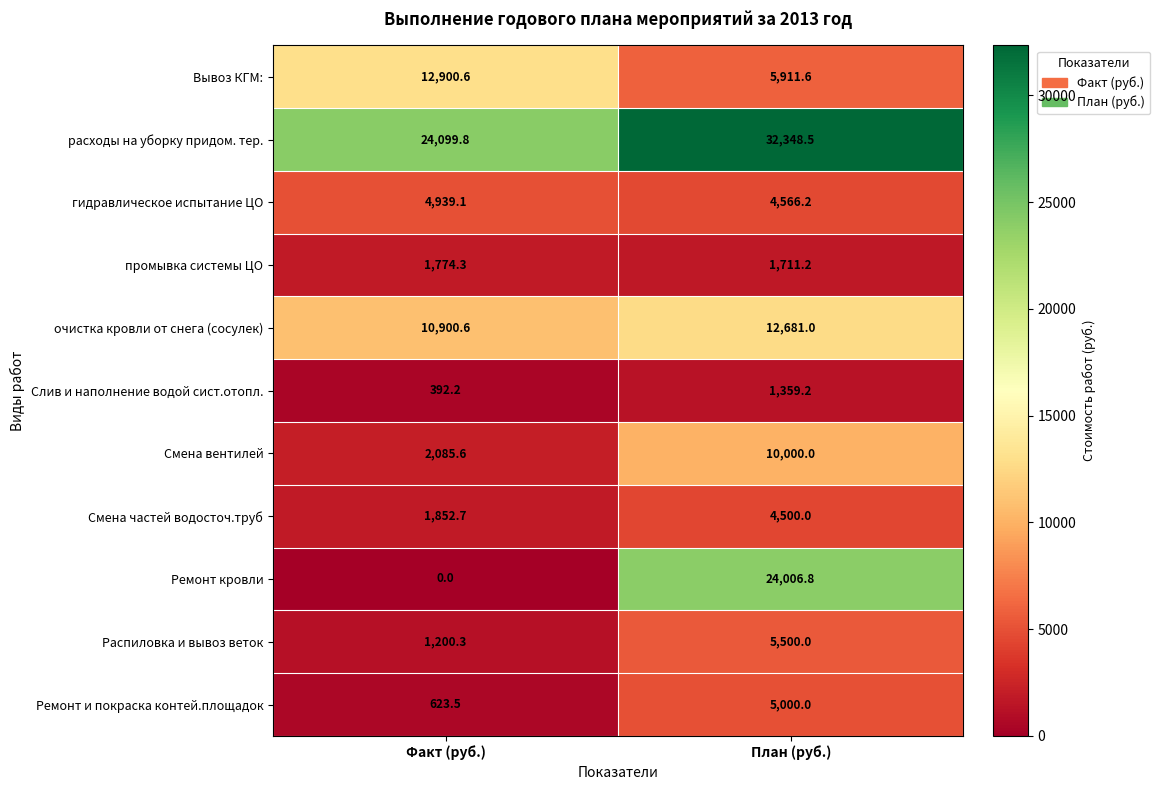

The value of Вывоз КГМ: at Факт (руб.) is 12900.6. True or false?

True